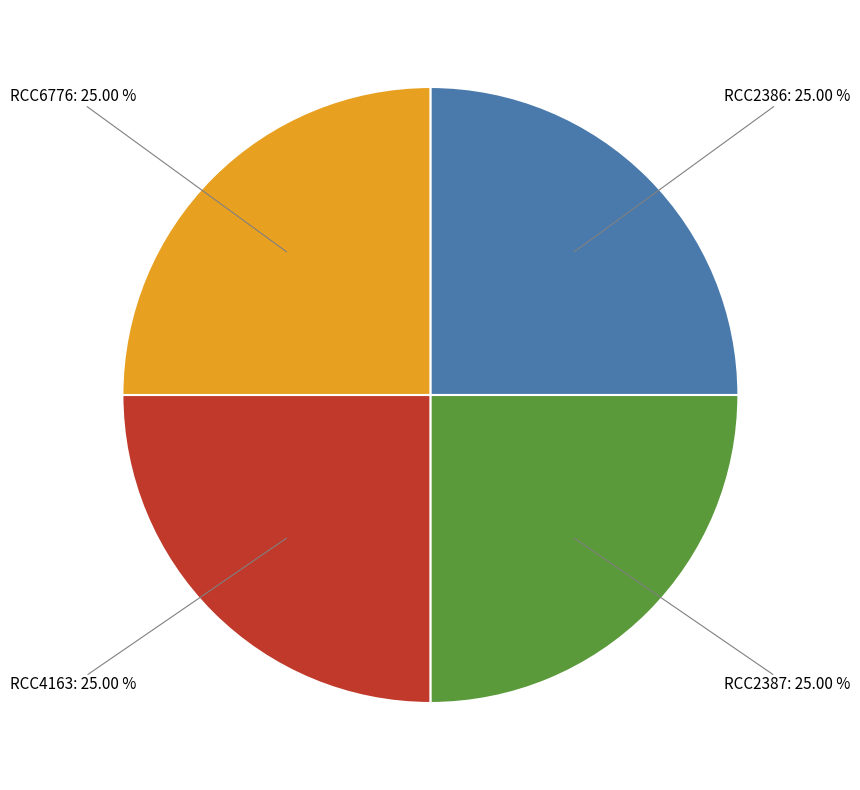

Is there any slice that represents more than half of the pie?

No